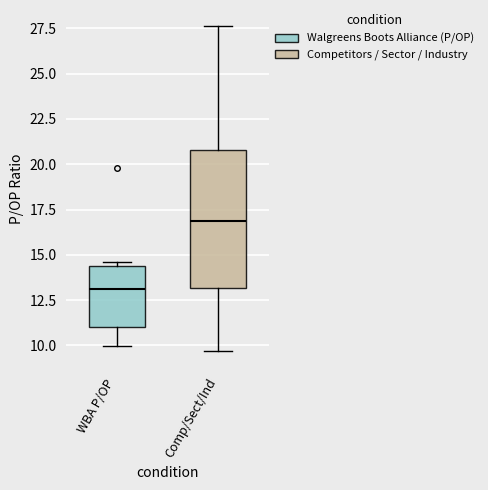

Which box has the highest median line?

Comp/Sect/Ind